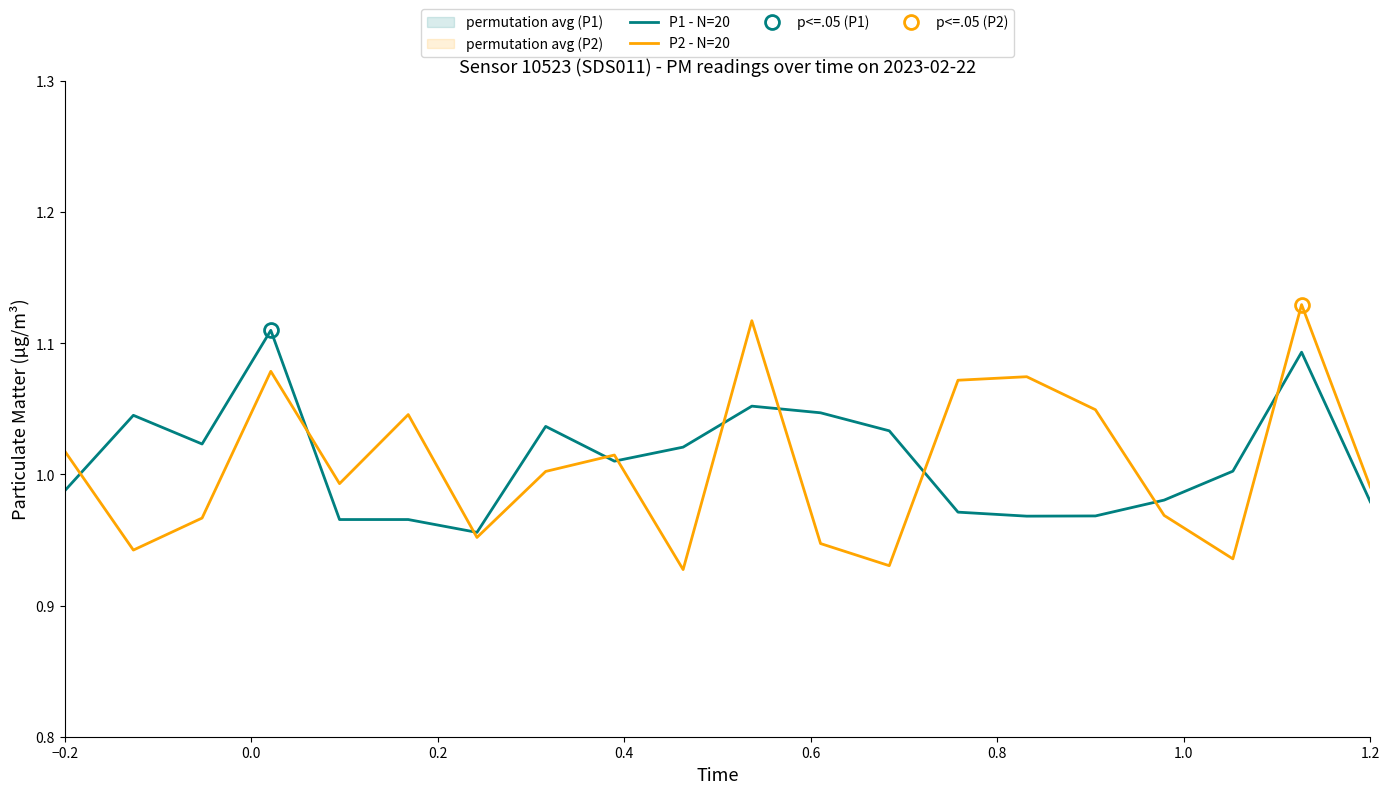

What is the highest value of the P1 - N=20 series?

1.1